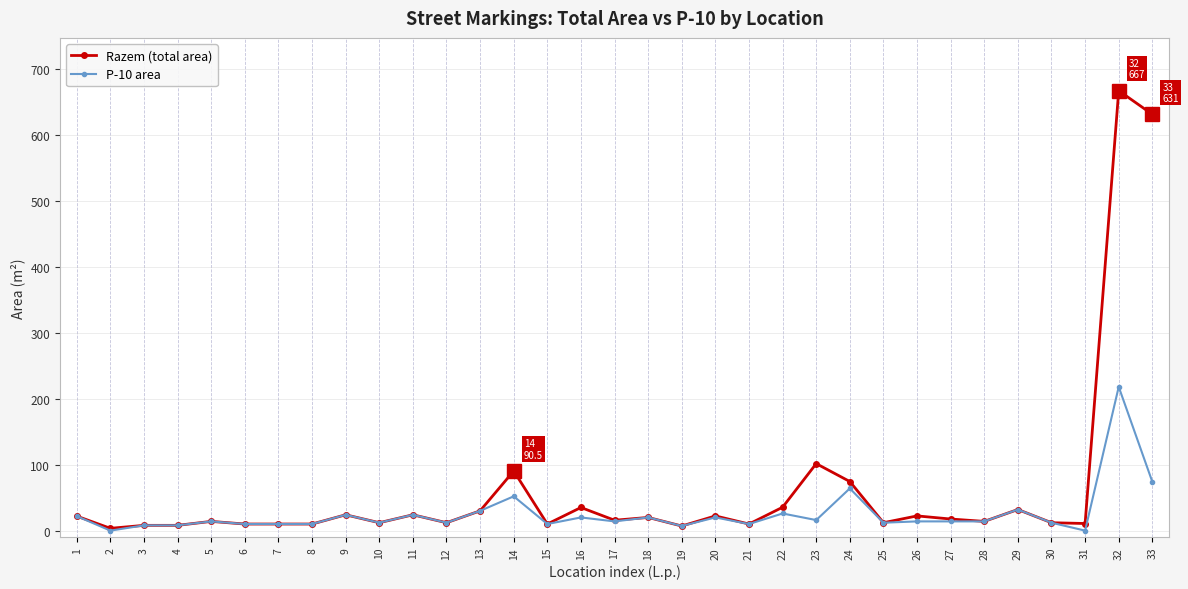

How many lines are shown in the chart?

2